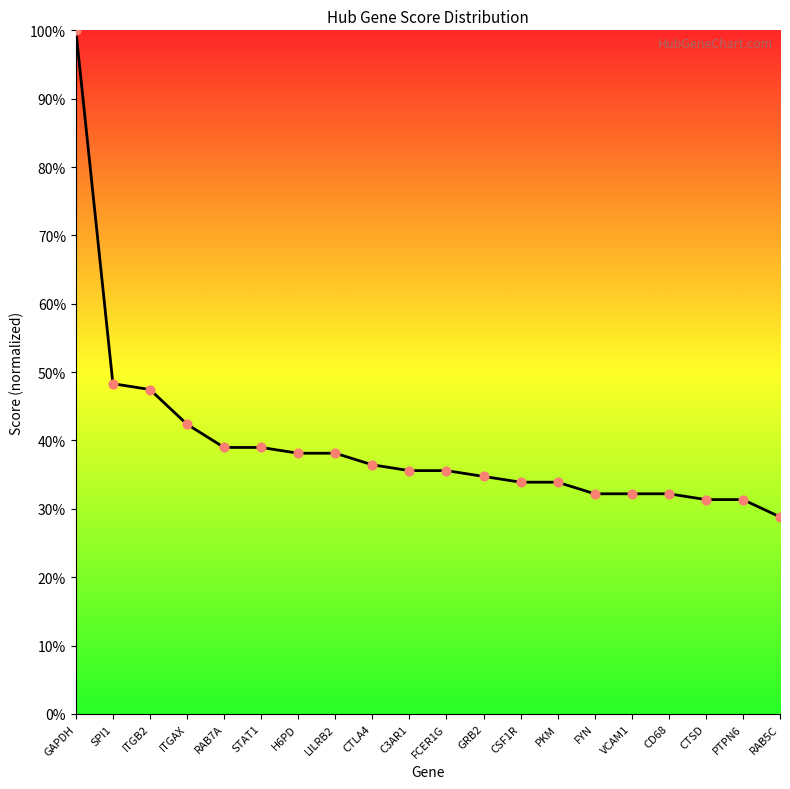

Which has a higher value, STAT1 or FCER1G?

STAT1